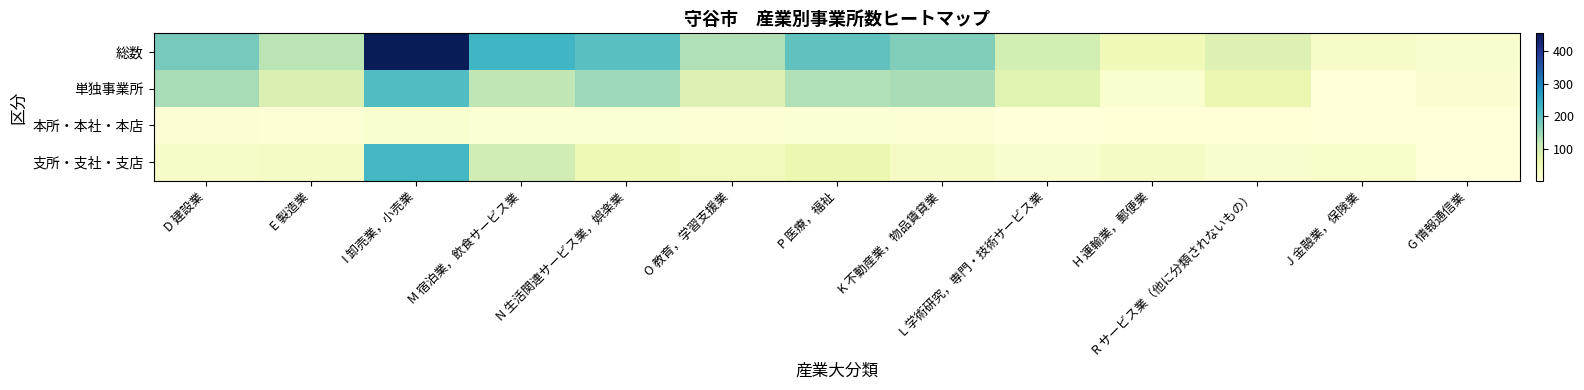

How many data points does each series have?

13